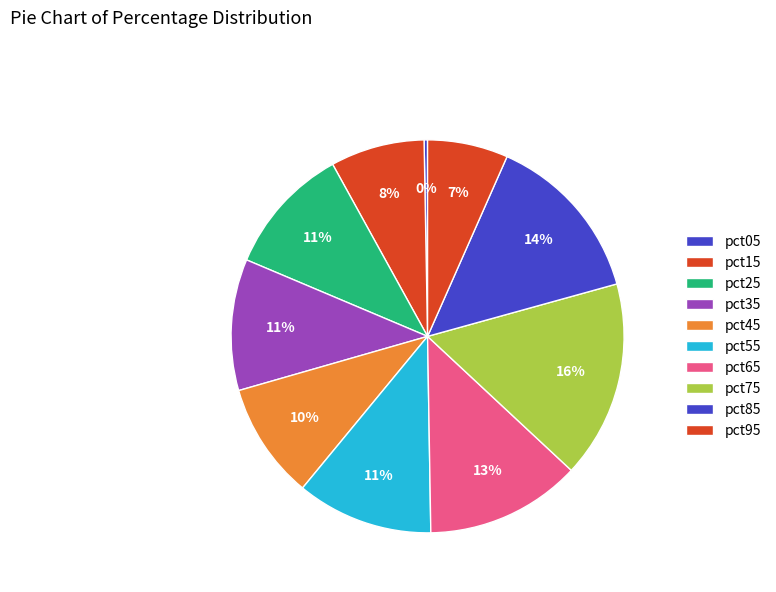

How many slices are in this pie chart?

10